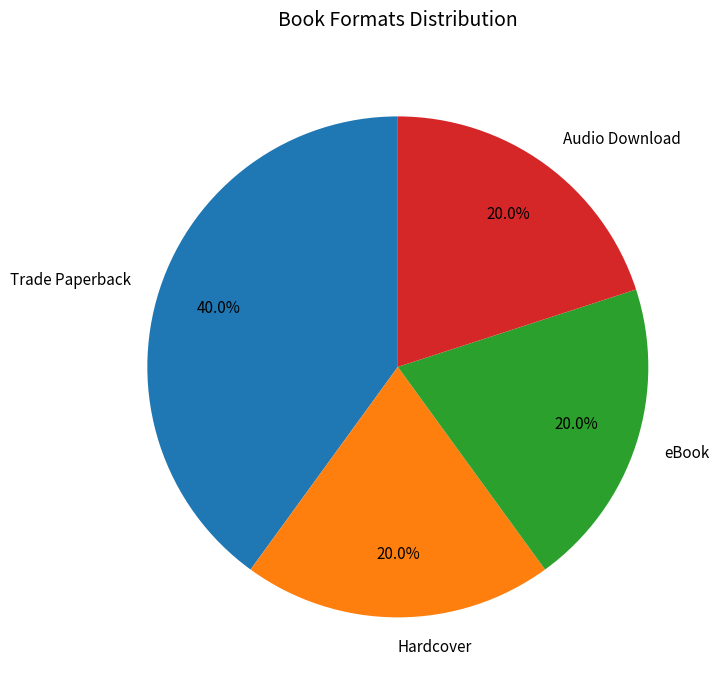

Does Audio Download account for over 50% of the chart?

No